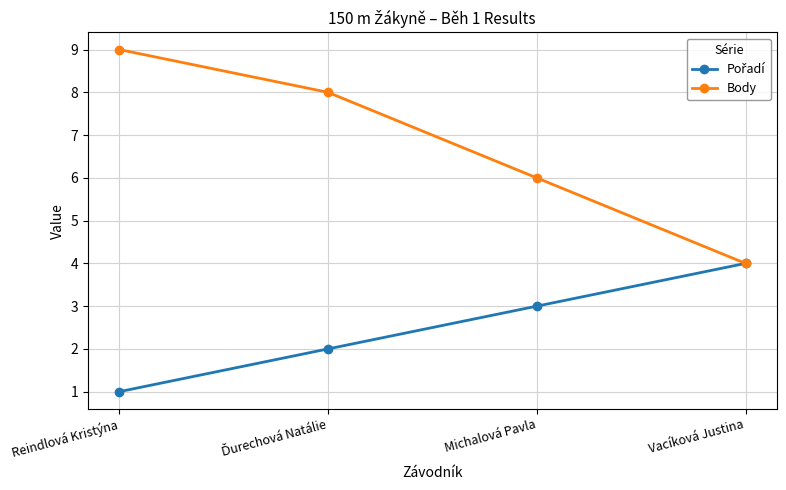

True or false: Body has more than 2 interior local peaks.

False